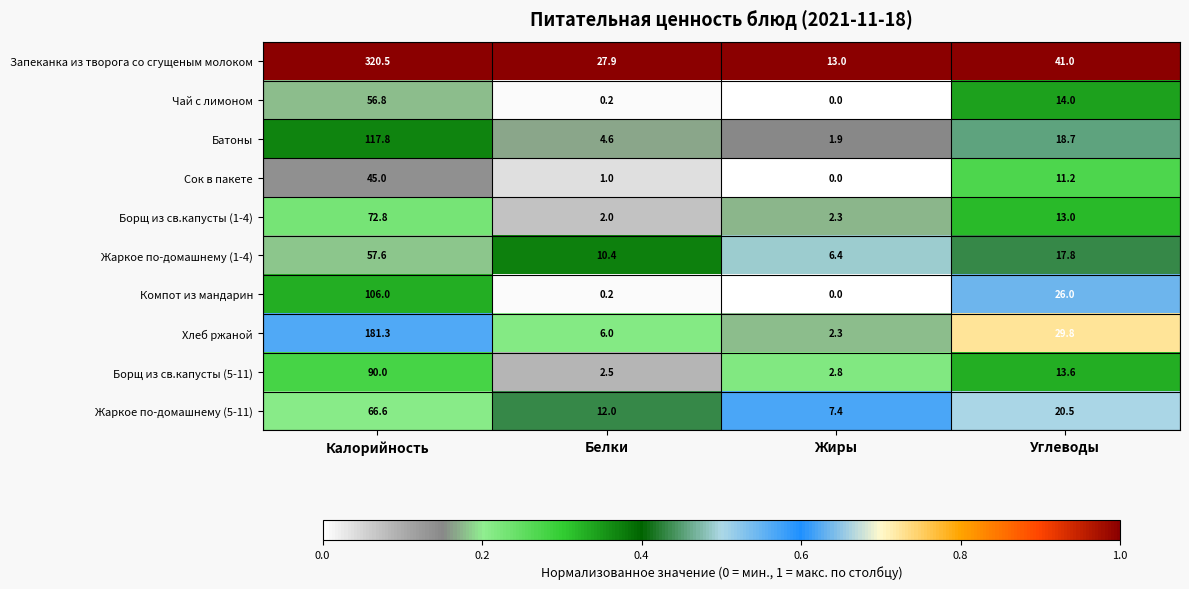

Which series has the widest spread of values?

Запеканка из творога со сгущеным молоком